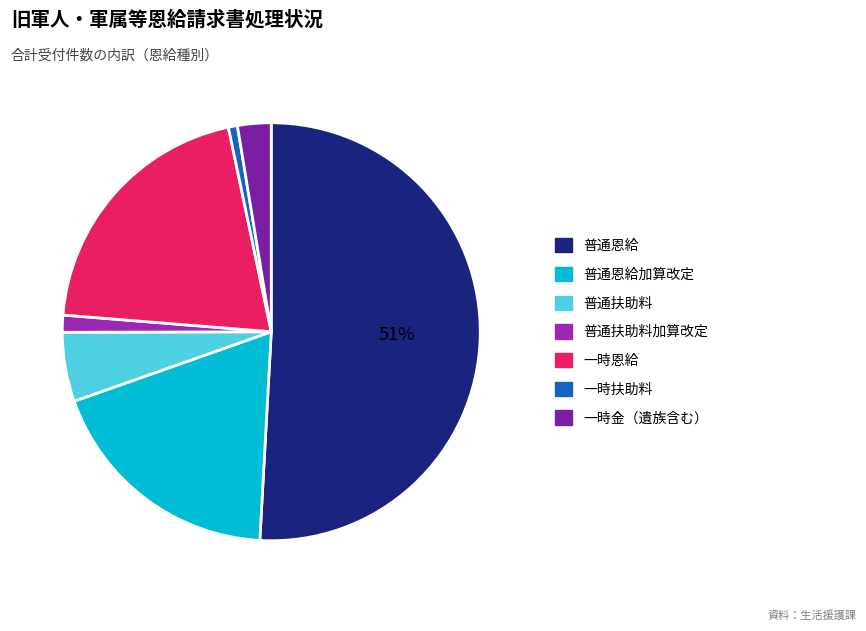

Approximately how many times larger is the value at 普通扶助料加算改定 compared to 普通扶助料?

0.2